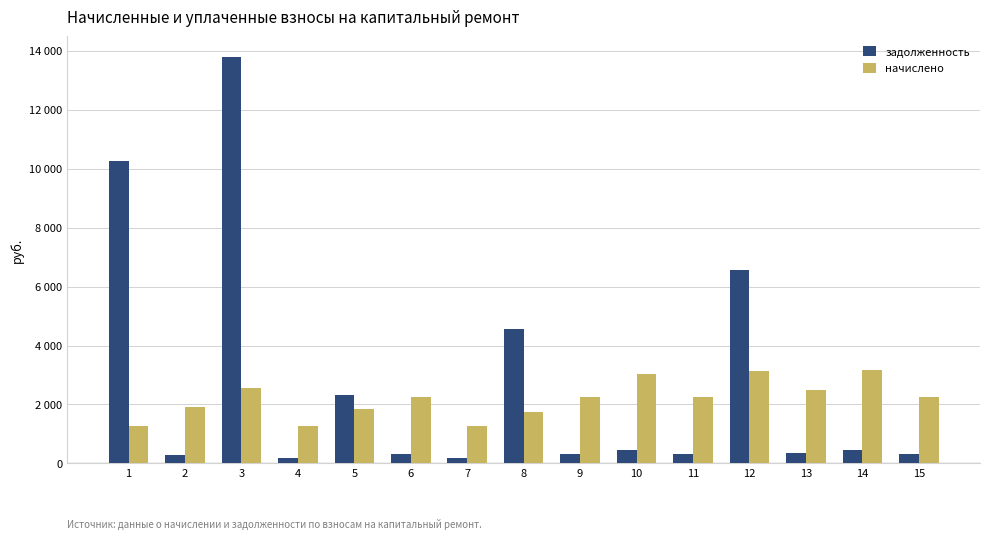

Is it true that начислено equals 3042.0 at 10?

True